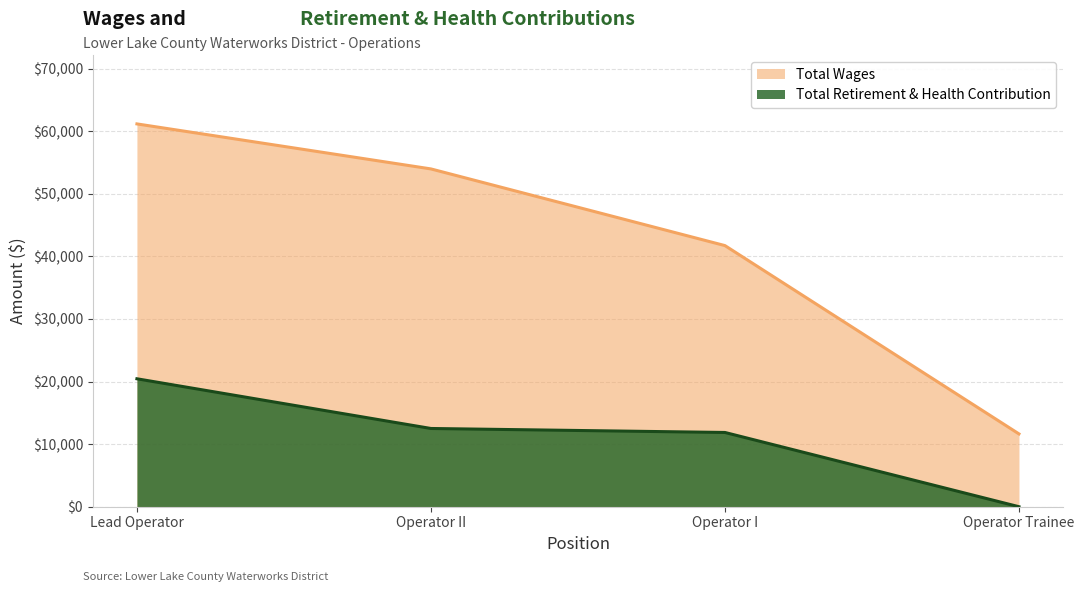

Which category has the lowest value across all series?

Operator Trainee